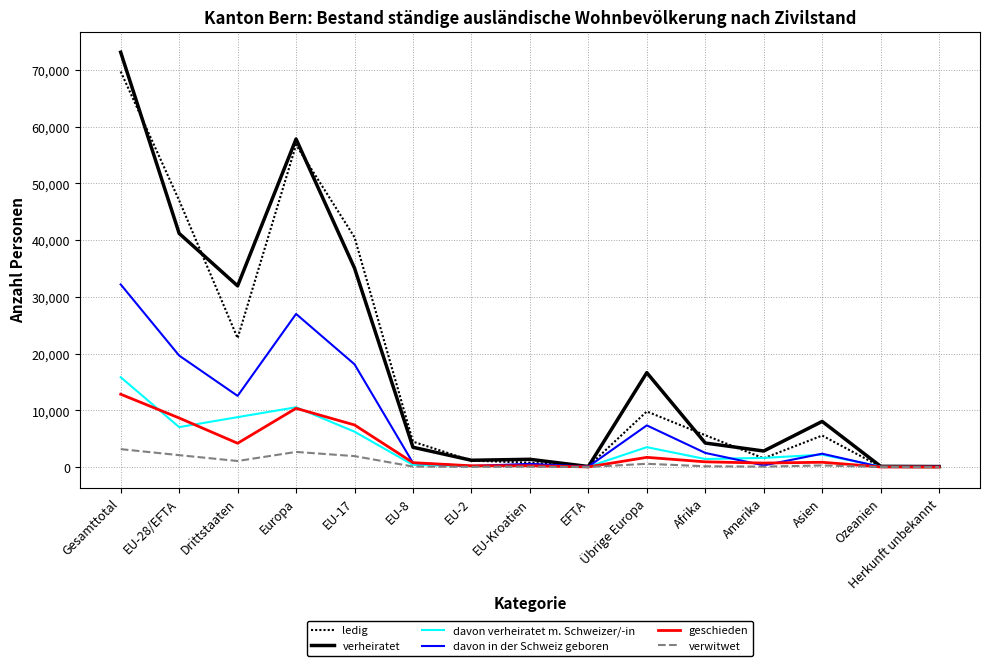

Is the value of verheiratet at Europa greater than the value of ledig at Ozeanien?

Yes